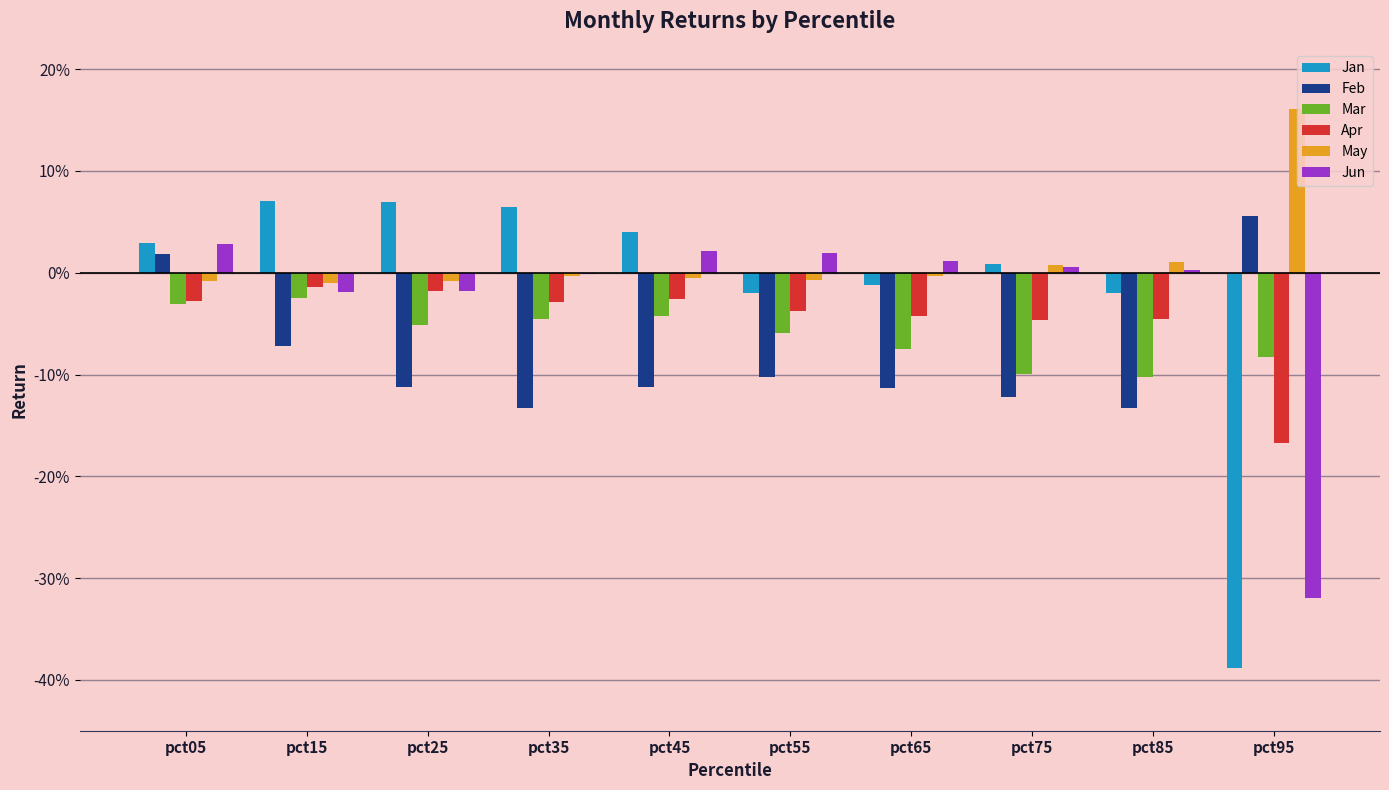

Are the bars grouped side by side (vs. stacked)?

Yes